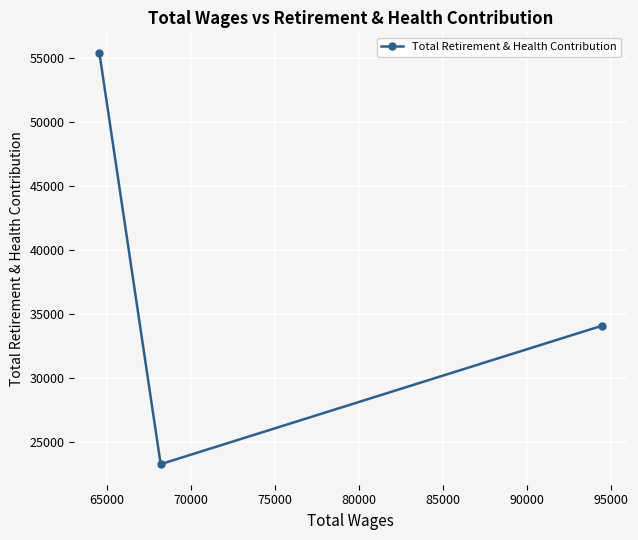

What is the maximum value shown in the chart?

55413